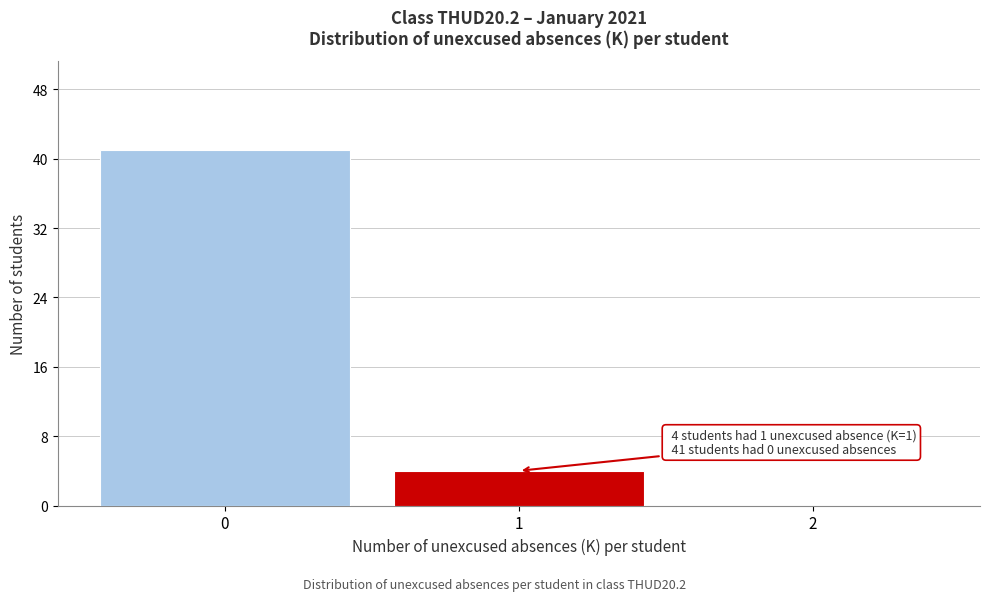

Over which range of the x-axis is the bar tallest?

-0.5 to 0.5